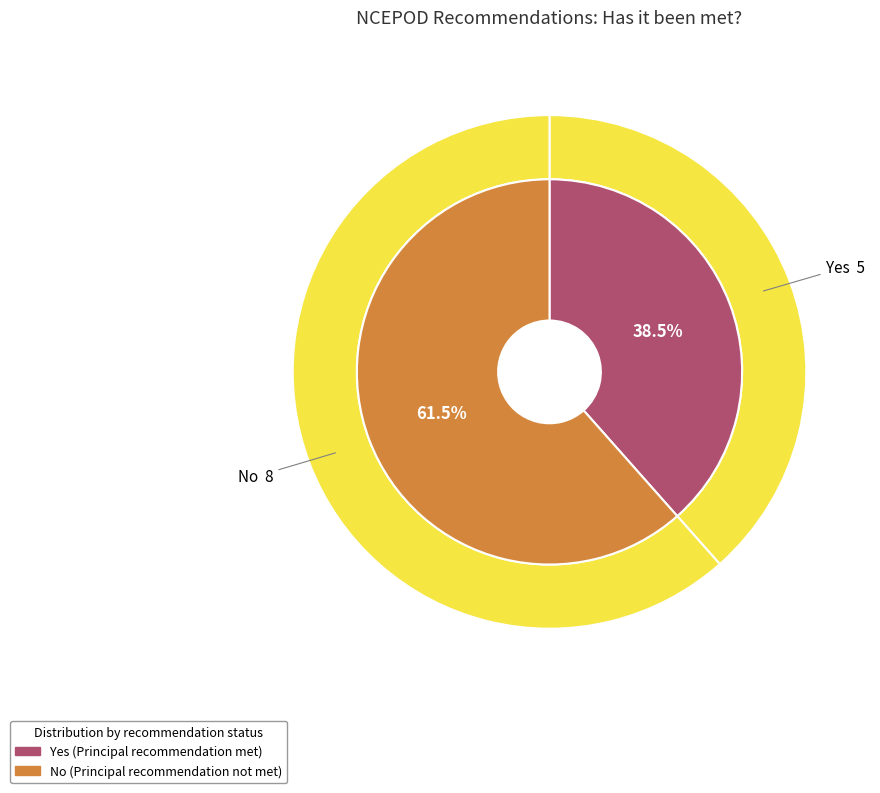

Is it true that Yes is 38% of the pie?

True